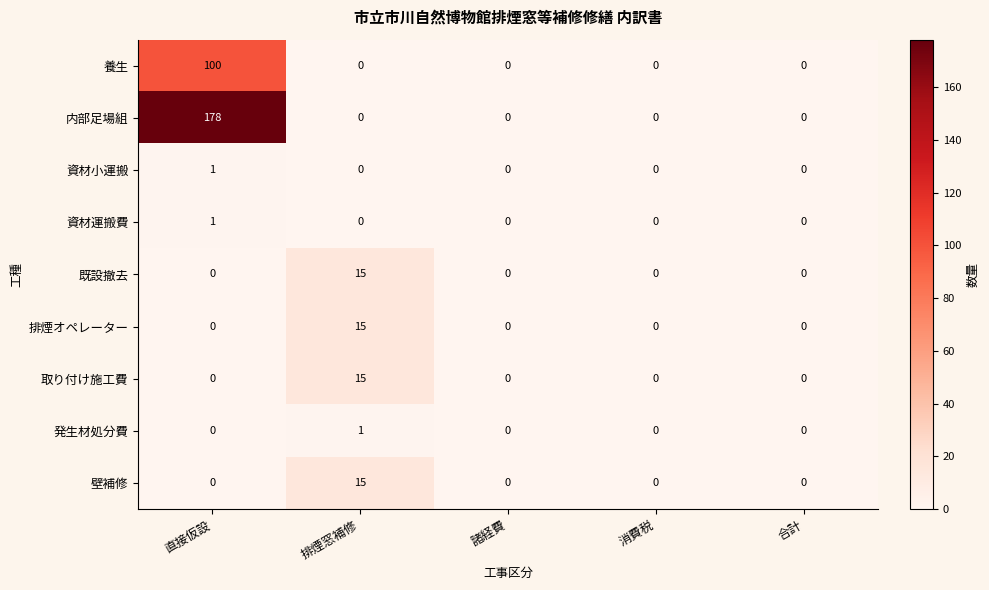

At which category is the sum across all series the highest?

直接仮設